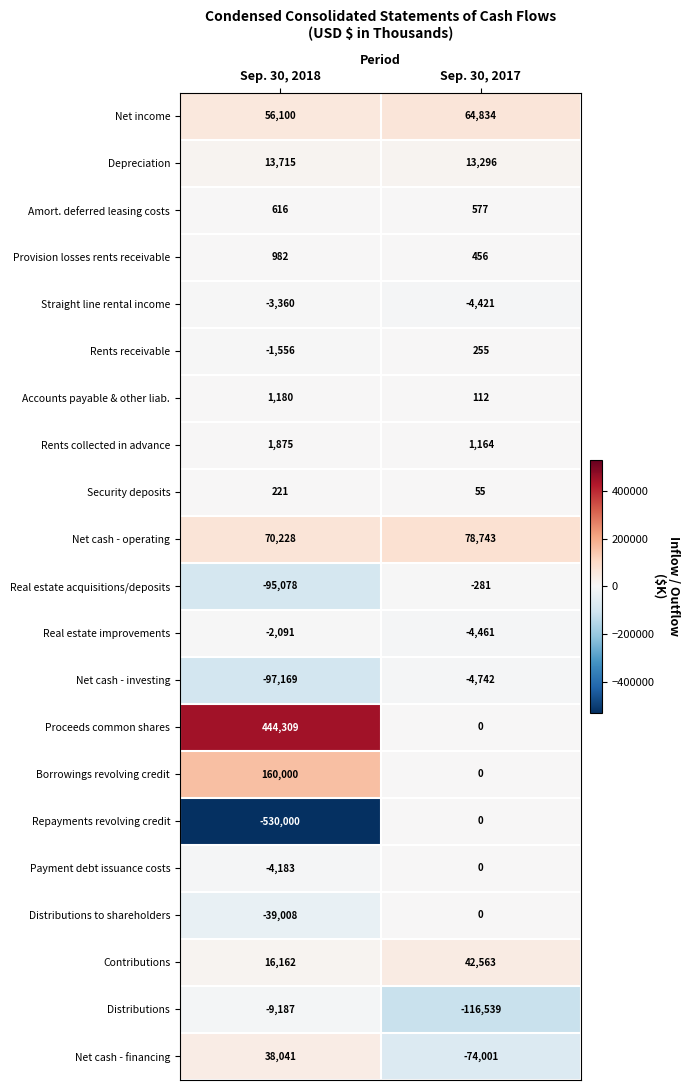

What is the approximate value of Rents receivable at Sep. 30, 2017, to the nearest 100?

300